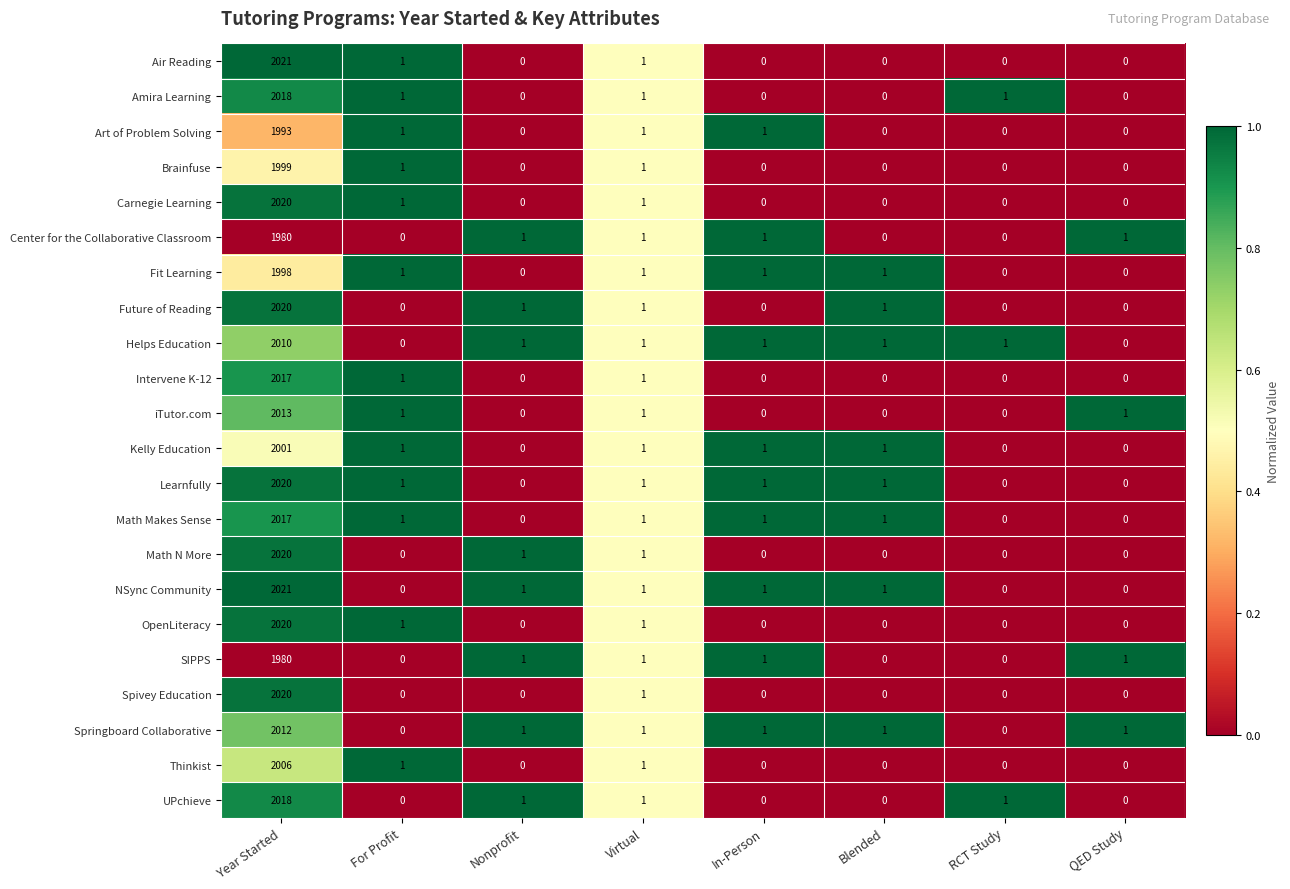

Is the value of Carnegie Learning at Year Started greater than the value of SIPPS at Blended?

Yes